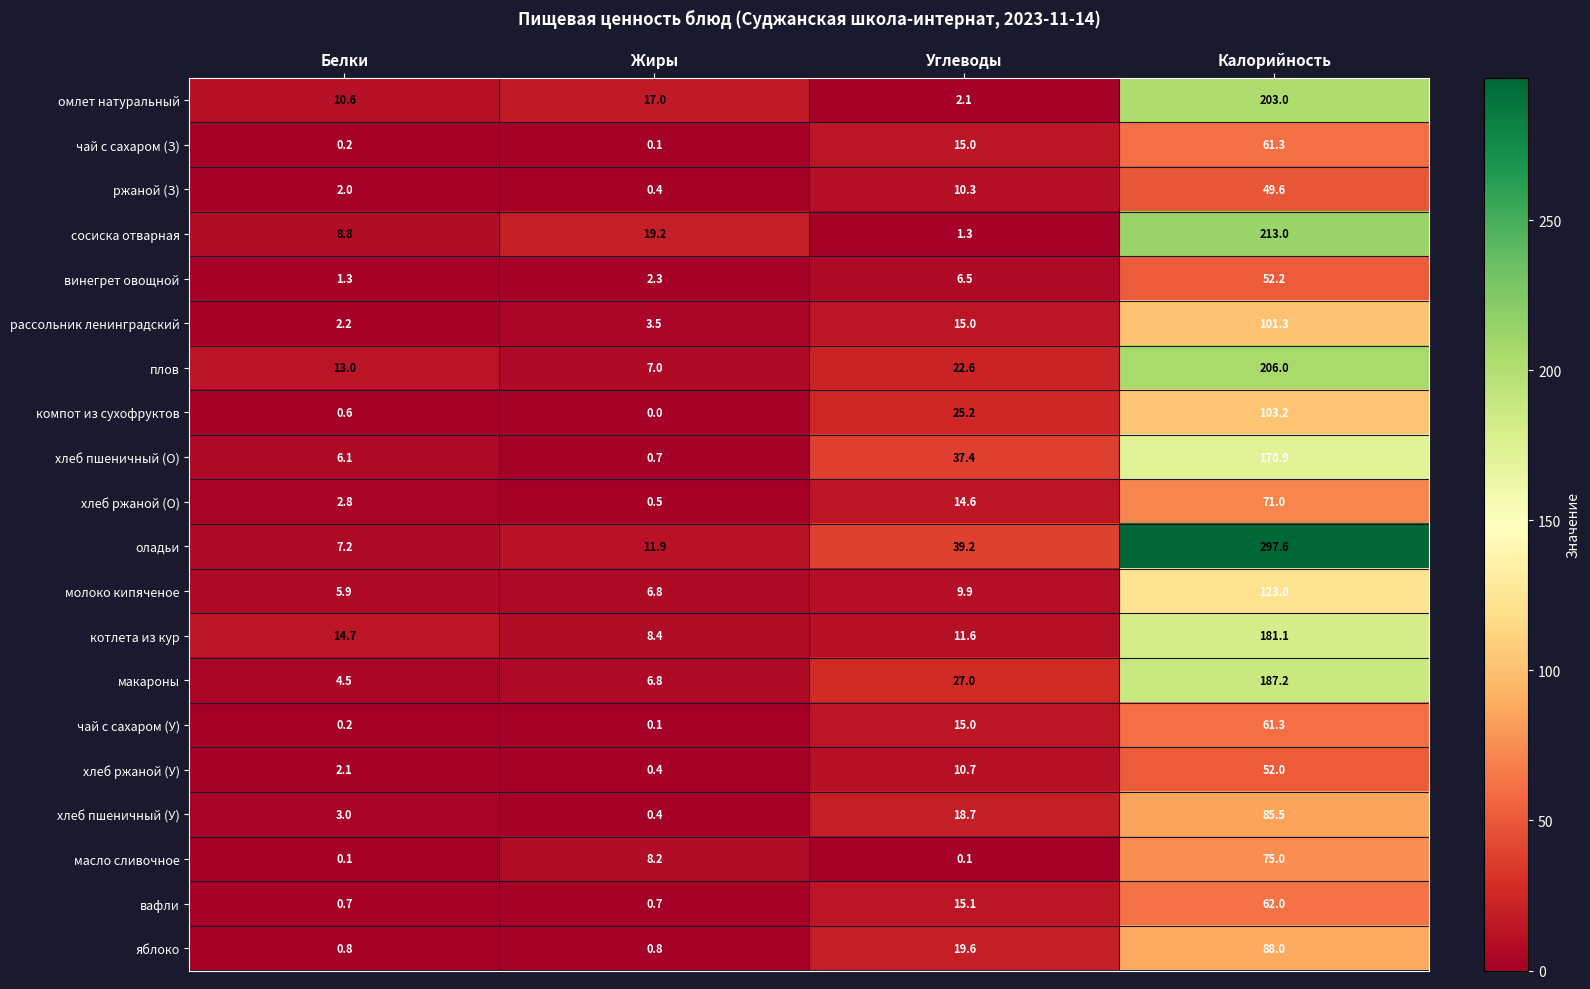

Which series has the widest spread of values?

оладьи